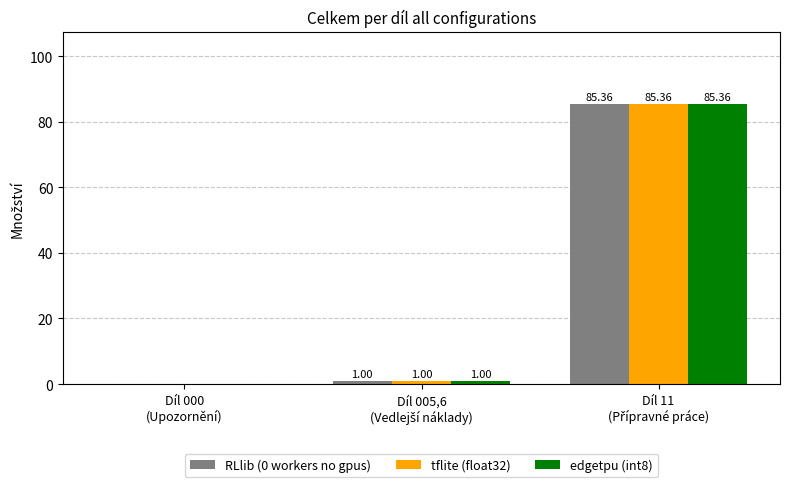

What is the sum of all edgetpu (int8) values?

86.4